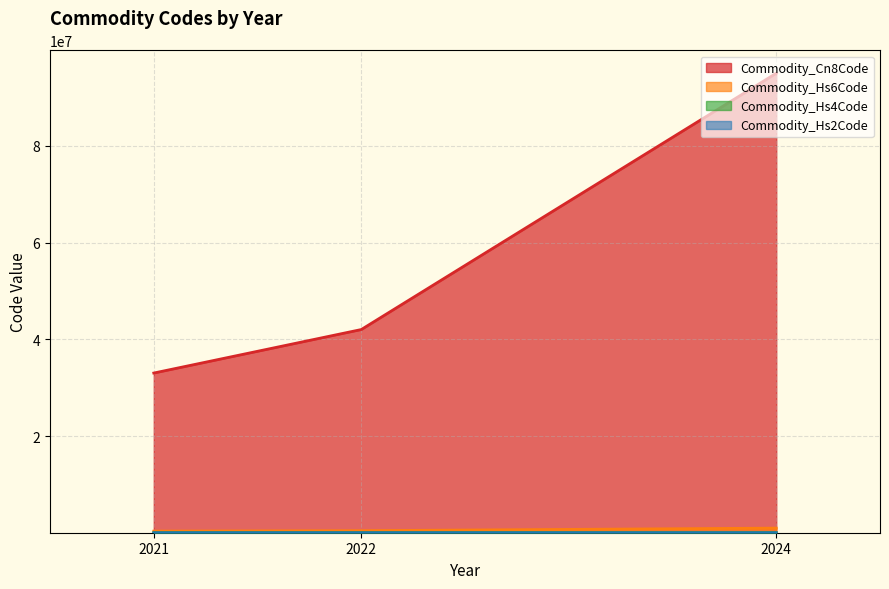

What is the total value across all series at 2022?

42453787